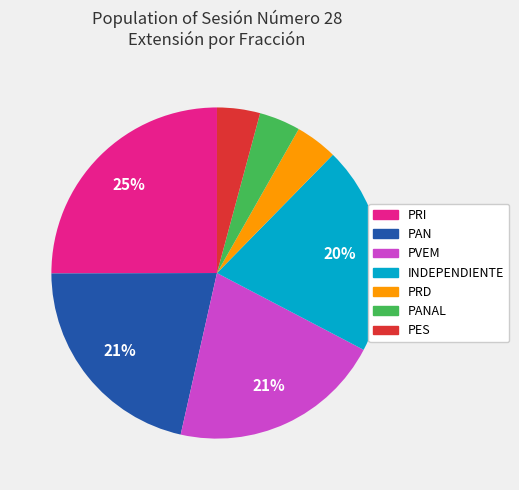

How many segments does this pie chart have?

7